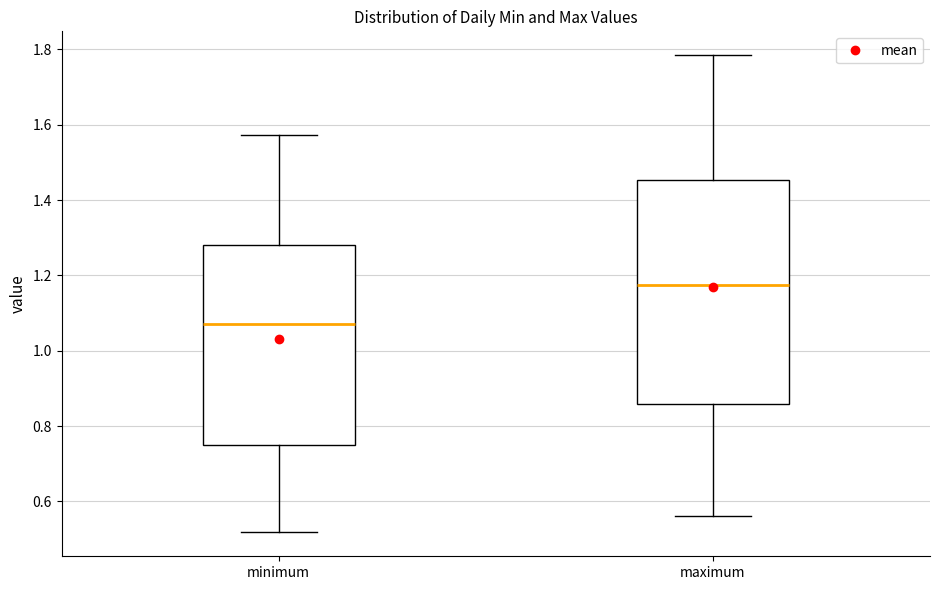

Reading left to right, read every box against the y-axis: the position of its median line, the range the box covers, and the ends of its whiskers. The values are not printed on the chart, so give them approximately, as read against the axis.

minimum: median 1.08, box 0.76 to 1.28, whiskers 0.52 to 1.58
maximum: median 1.18, box 0.86 to 1.46, whiskers 0.56 to 1.78